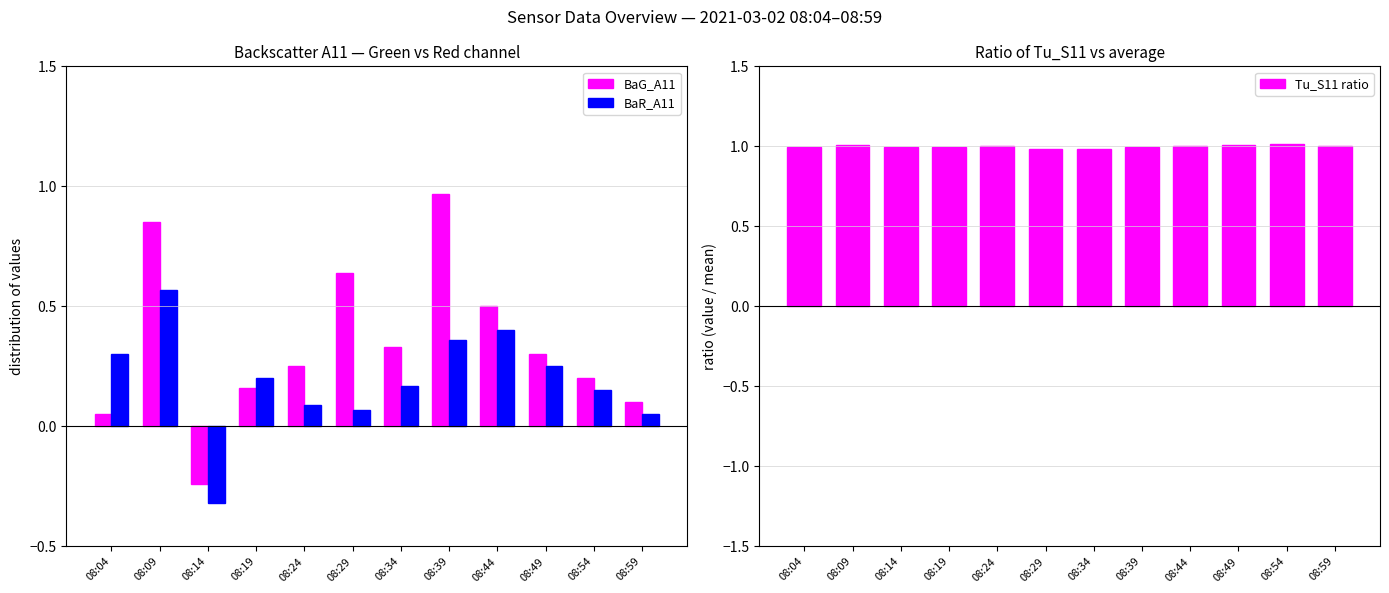

What is the total value across all series at 08:24?

1.3